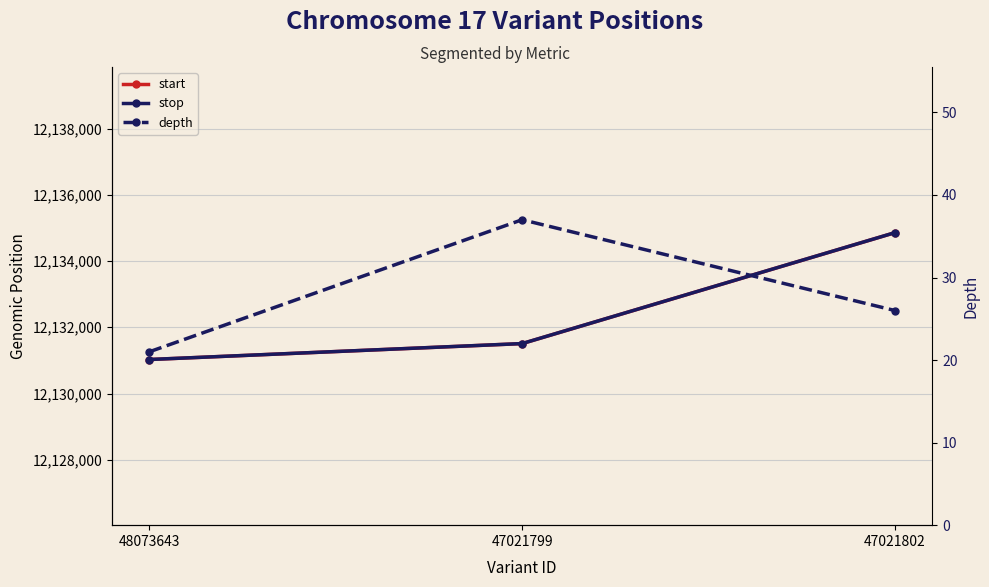

List the labels in order of start value, largest first.

47021802, 47021799, 48073643